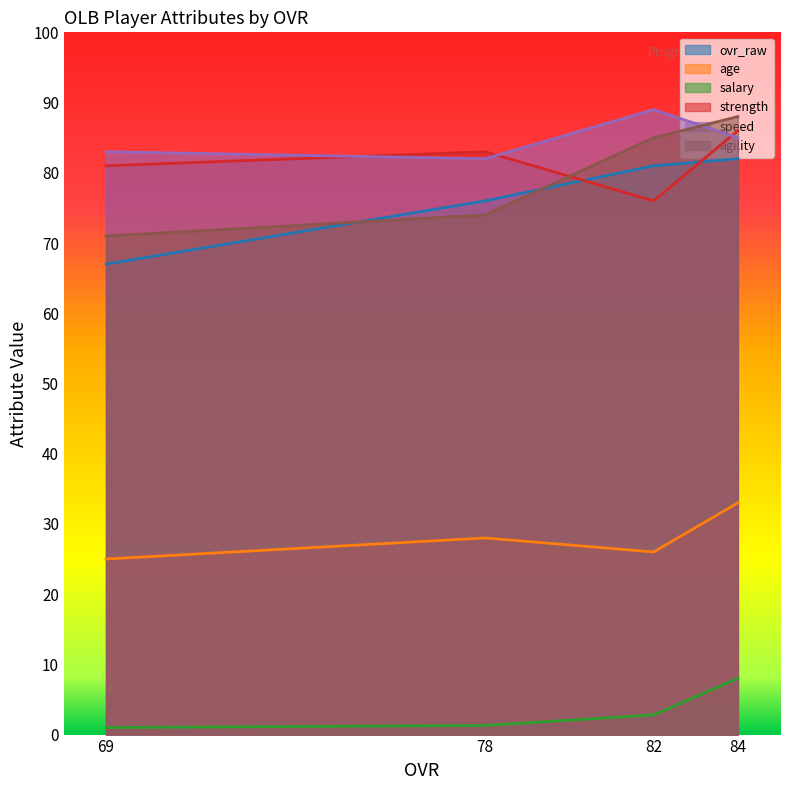

Reading left to right, what are all the values shown in this chart?

ovr_raw: 84=82.0	82=81.0	78=76.0	69=67.0
age: 84=33.0	82=26.0	78=28.0	69=25.0
salary: 84=8.0	82=2.8	78=1.3	69=1.0
strength: 84=86.0	82=76.0	78=83.0	69=81.0
speed: 84=85.0	82=89.0	78=82.0	69=83.0
agility: 84=88.0	82=85.0	78=74.0	69=71.0